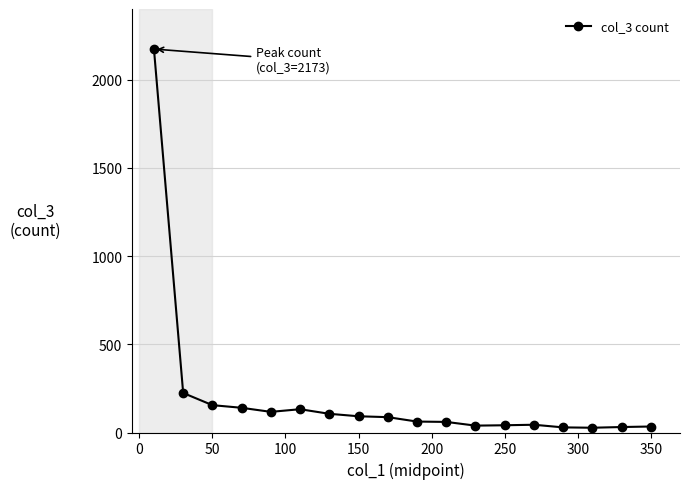

What is the value of the 13th point from the left?

41